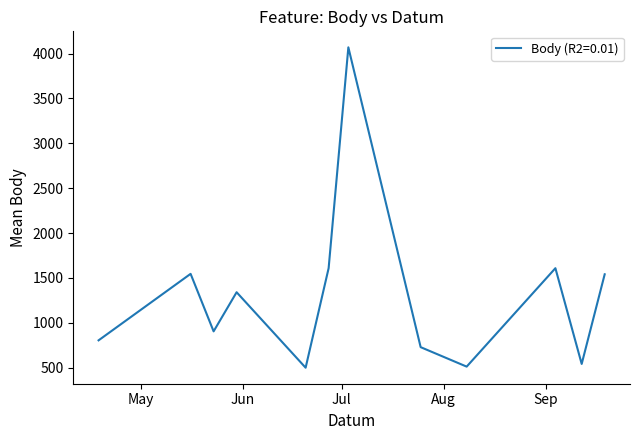

What is the maximum value shown in the chart?

4069